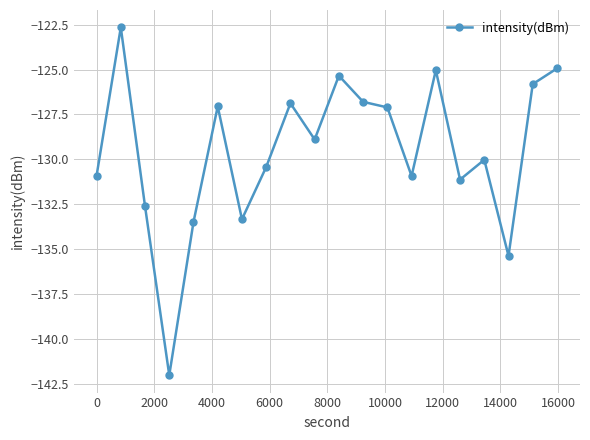

What is the smallest value displayed?

-142.0